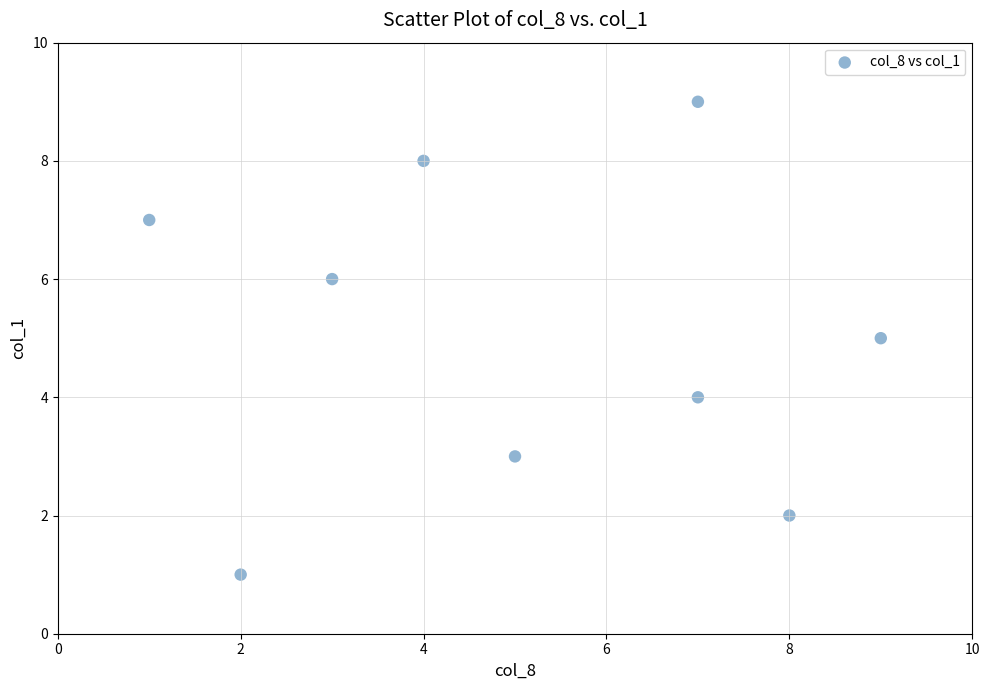

What is the range of X values (max minus min)?

8